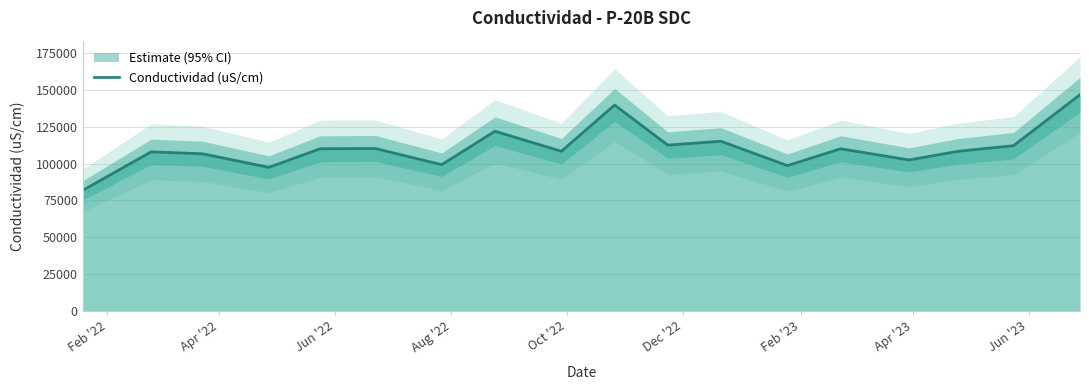

What is the smallest value displayed?

81840